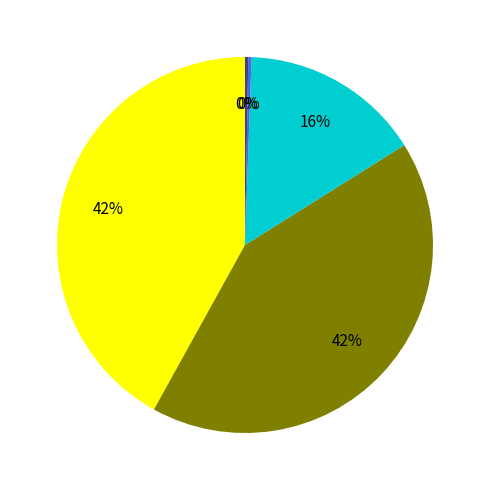

Does any single category account for the majority?

No